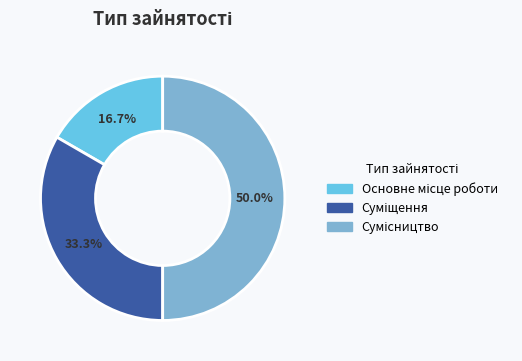

Count the number of slices in the pie.

3